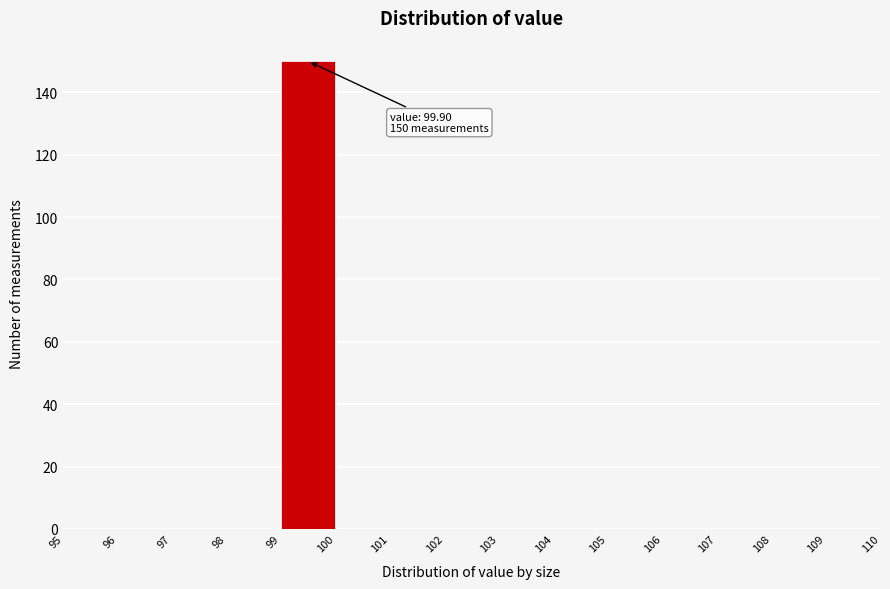

Over which range of the x-axis is the bar tallest?

99 to 100